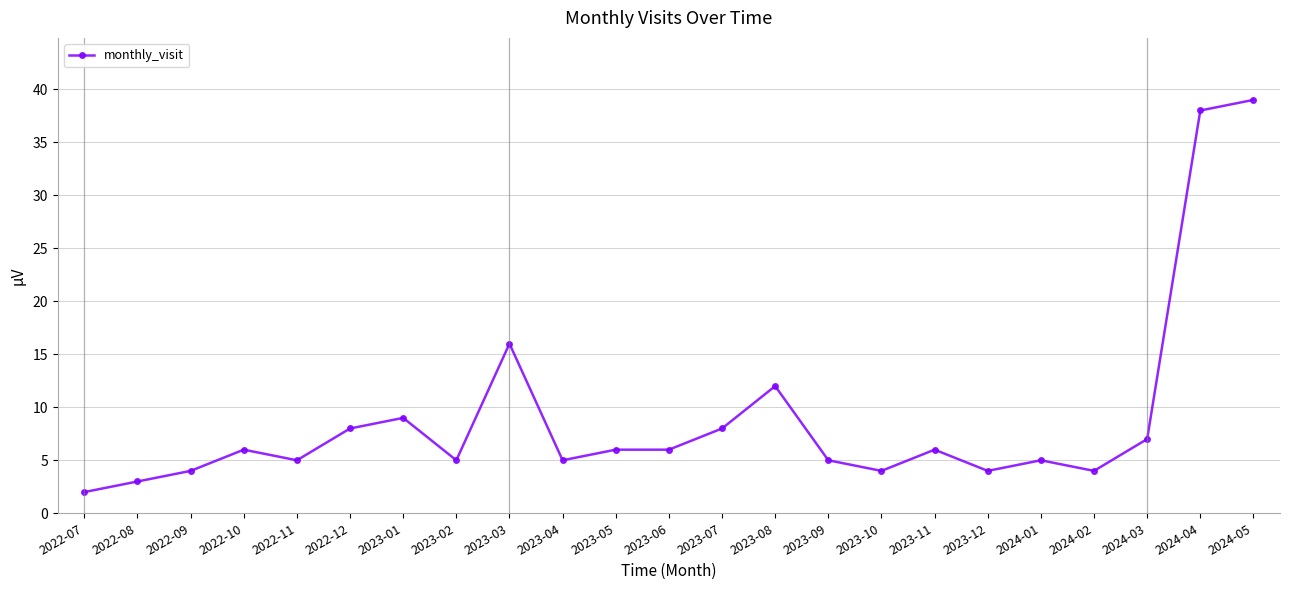

What is the label of the 1st point from the right?

2024-05